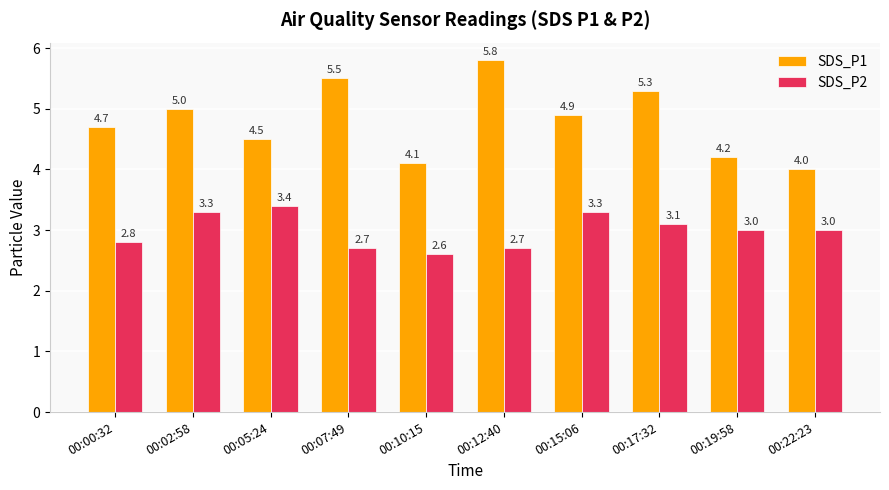

Which series has the largest total across all categories?

SDS_P1